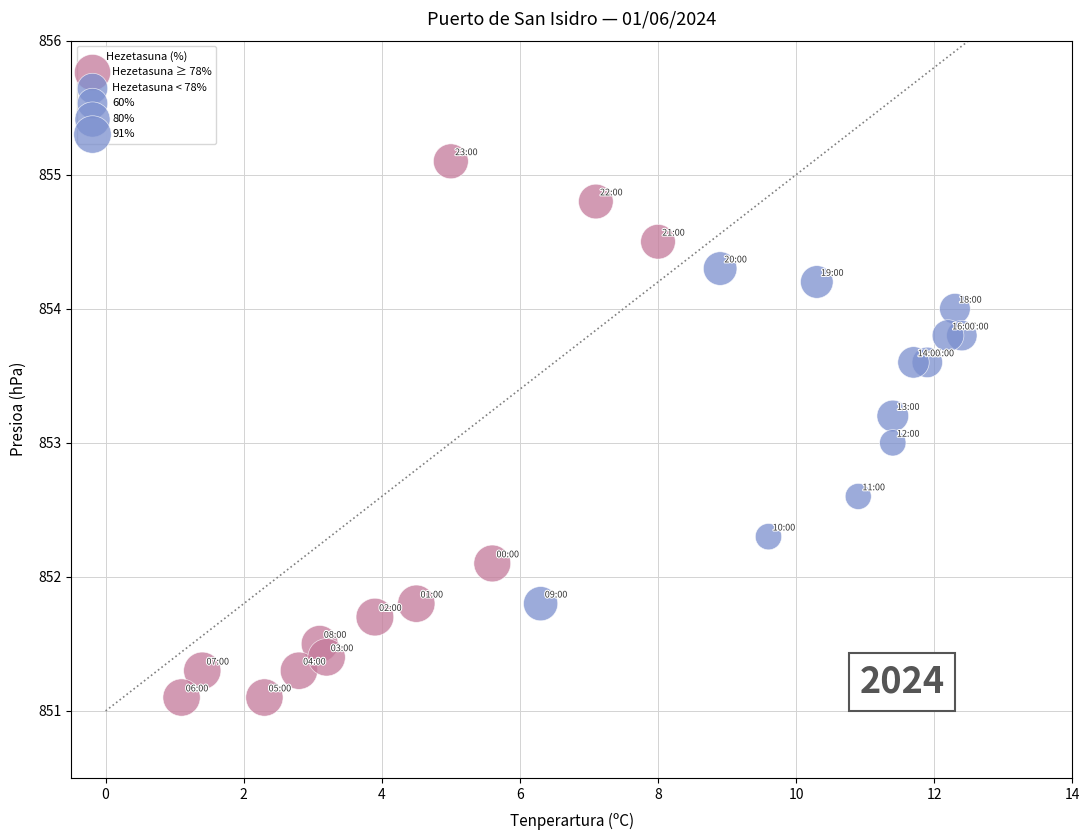

Which series contains the lowest Y value?

Hezetasuna ≥ 78%